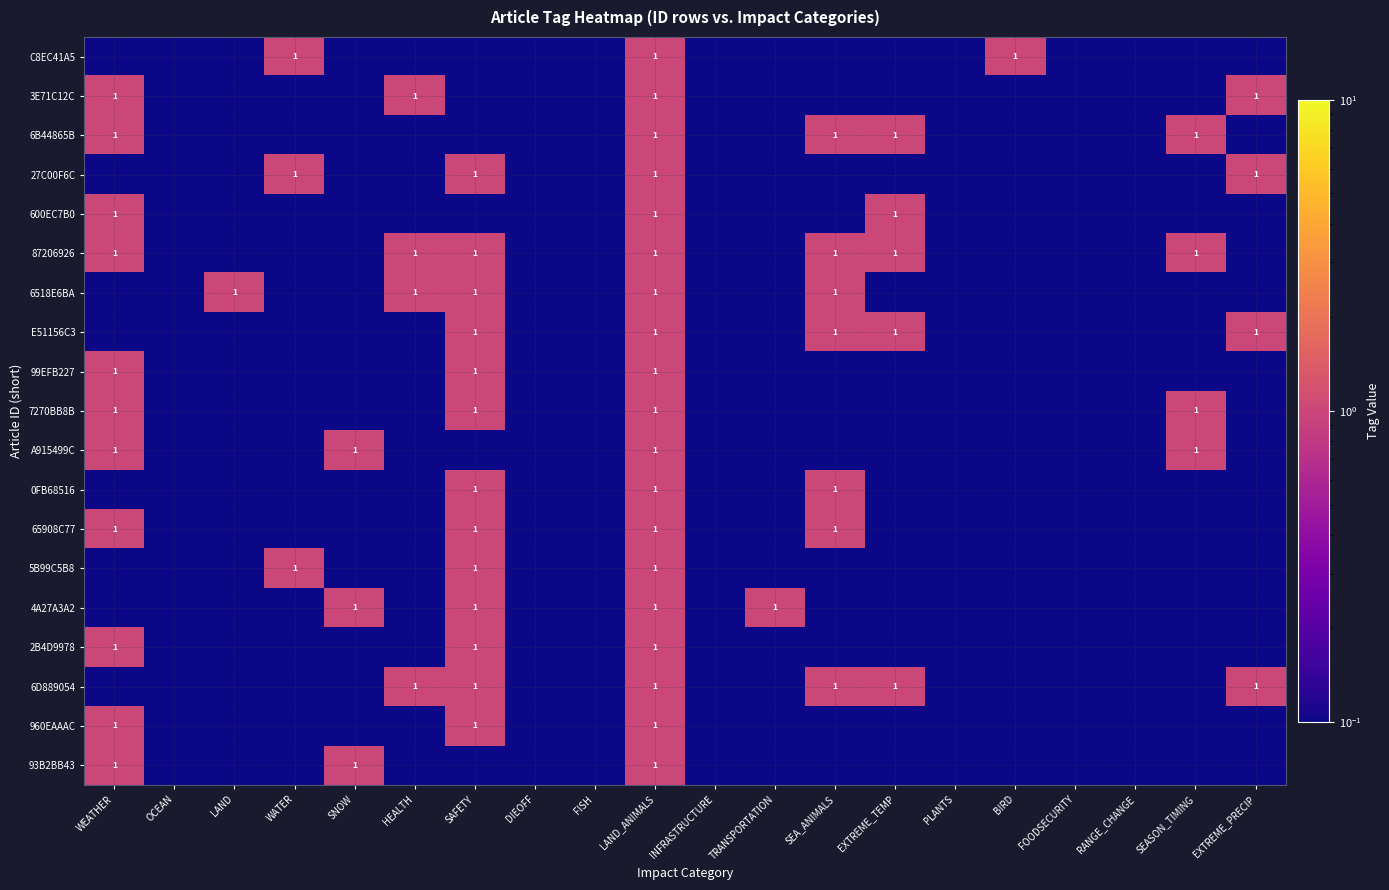

Between FOODSECURITY and FISH, which is larger?

FOODSECURITY